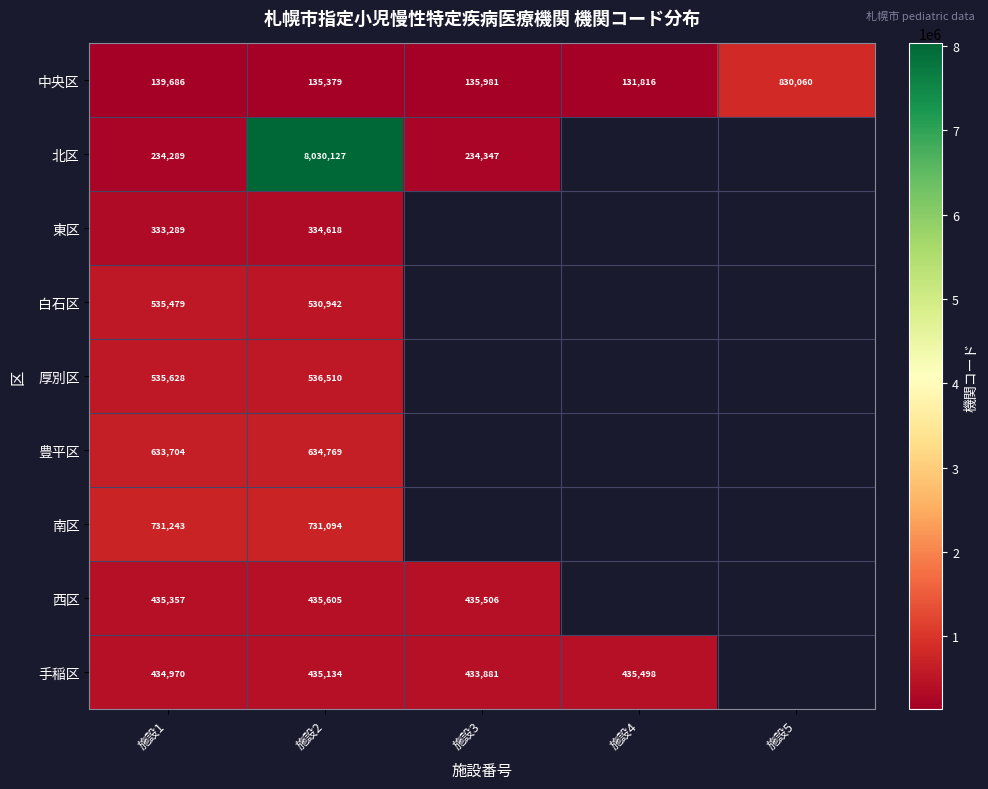

At how many categories does at least one series exceed 3772782?

1